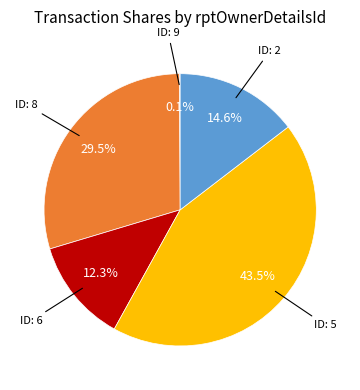

Is there a majority slice in this chart?

No